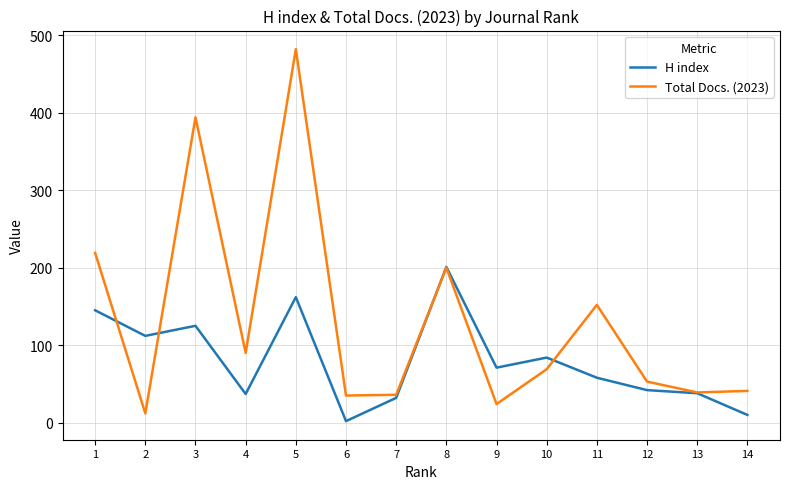

Rank the series by their average value, from lowest to highest.

H index, Total Docs. (2023)